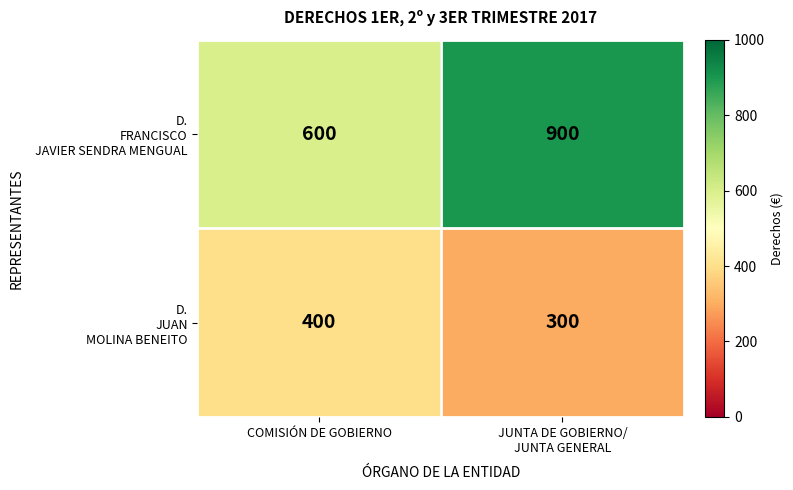

What is the total value across all series at COMISIÓN DE GOBIERNO?

1000